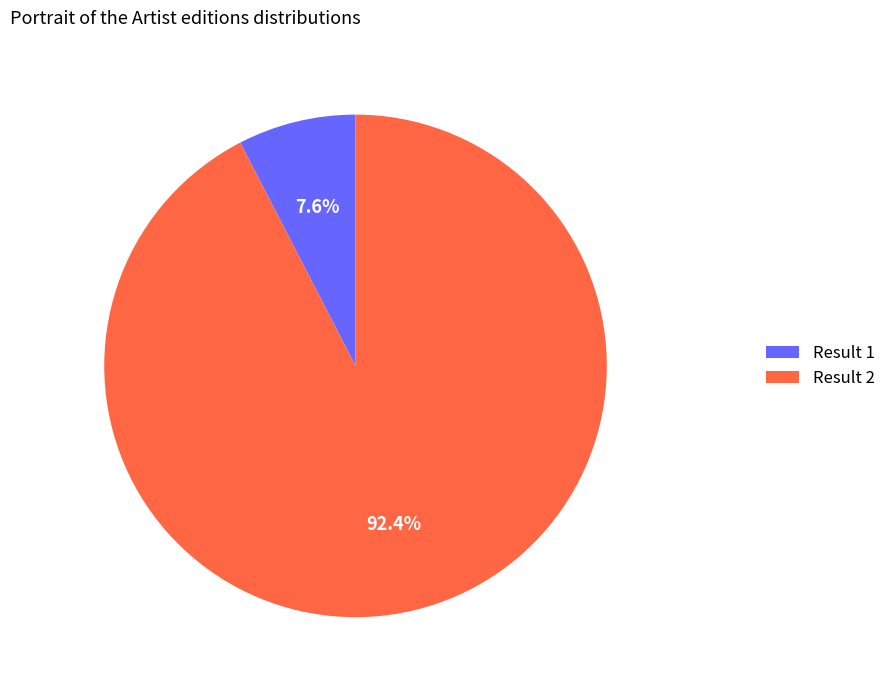

To the nearest percent, what is the difference between the largest and smallest slice percentages?

85%